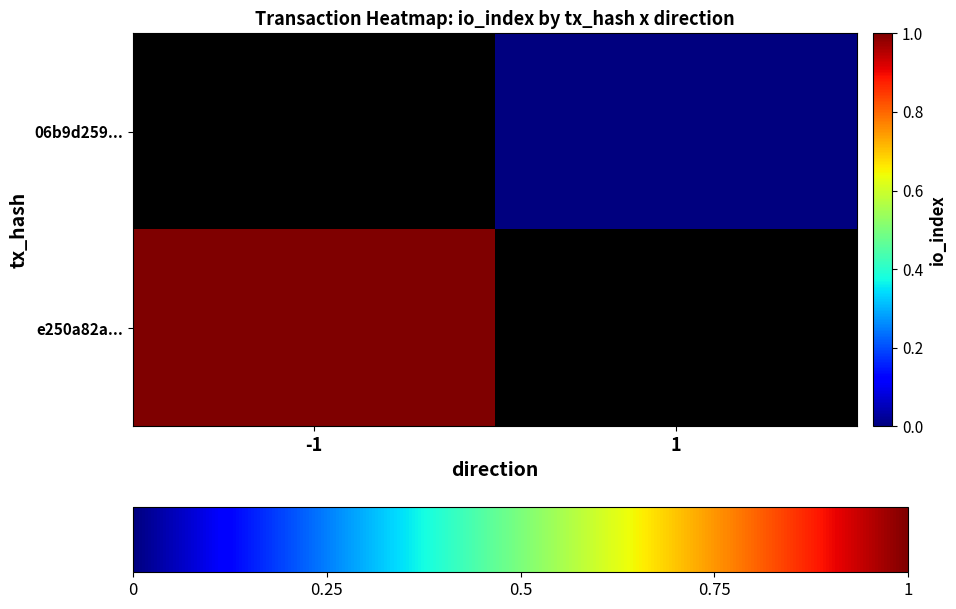

Which series has the largest range (max minus min)?

e250a82a...